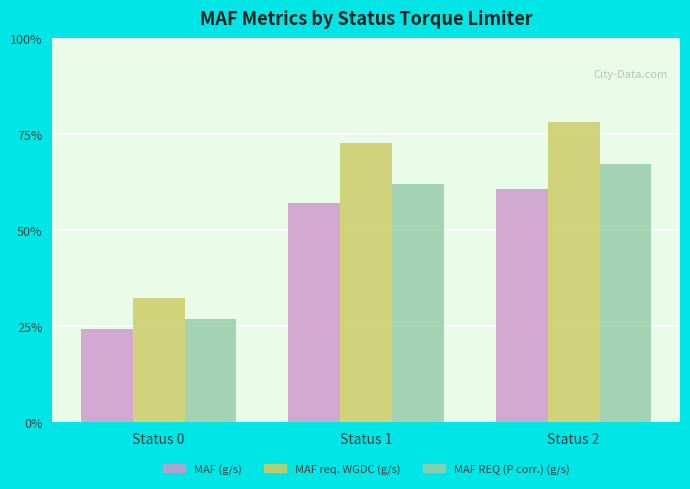

Are the bars grouped side by side (vs. stacked)?

Yes